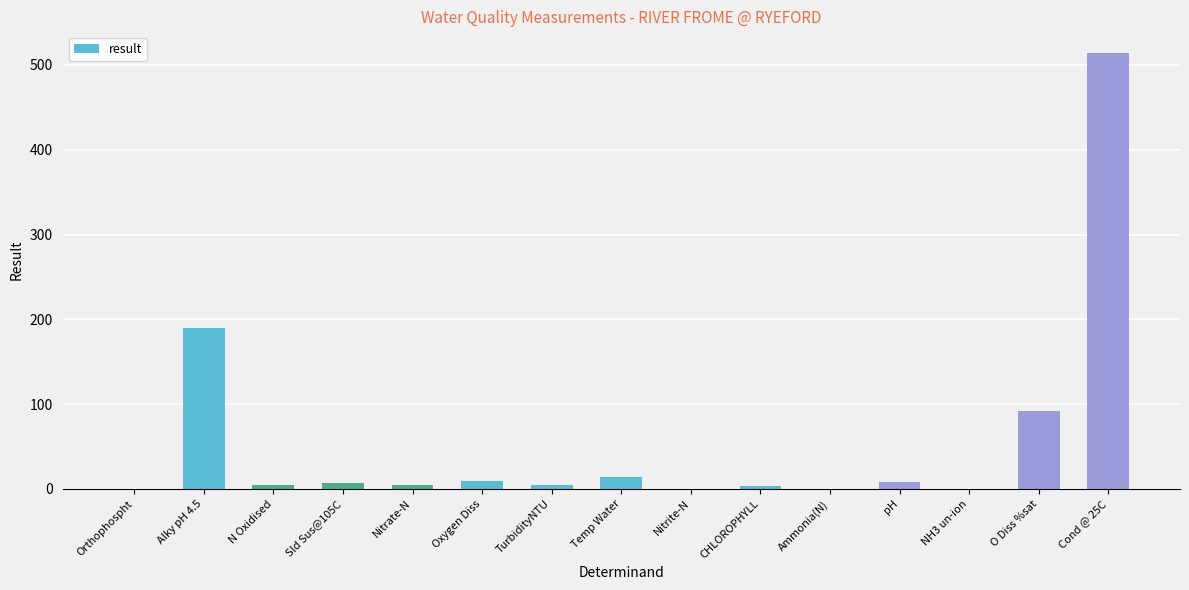

Where is the data nearest to the value 257?

Alky pH 4.5